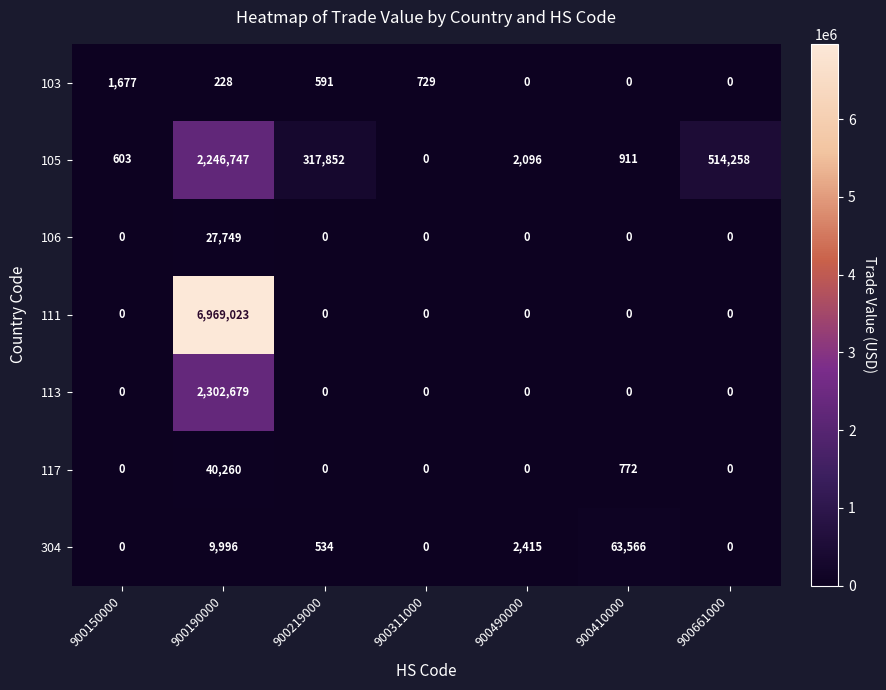

What is the spread (max minus min) of values at 900219000?

317852